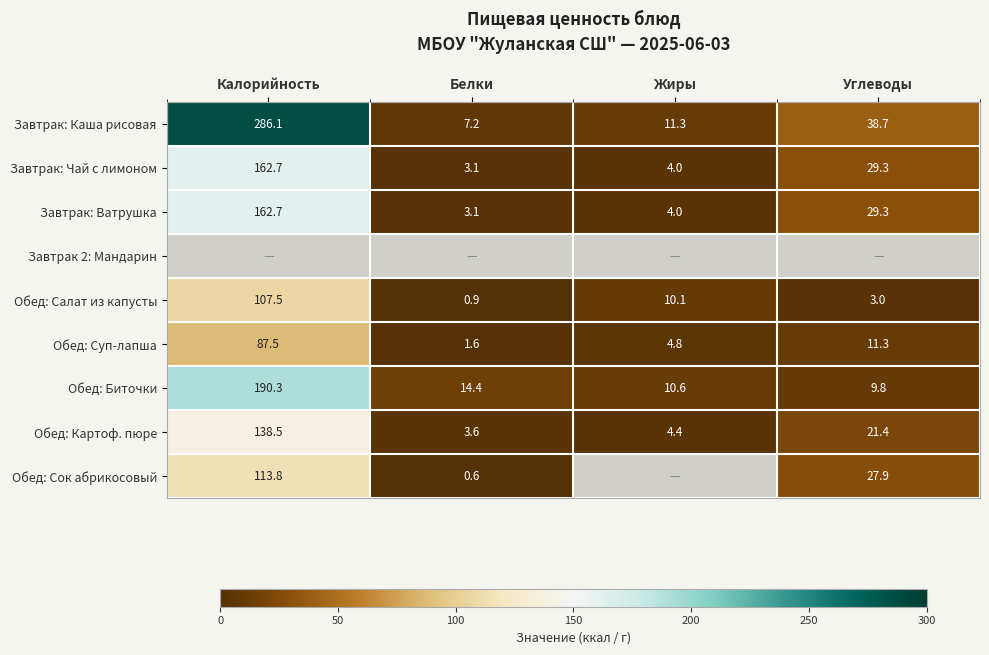

At which label does Завтрак: Каша рисовая reach its peak?

Калорийность